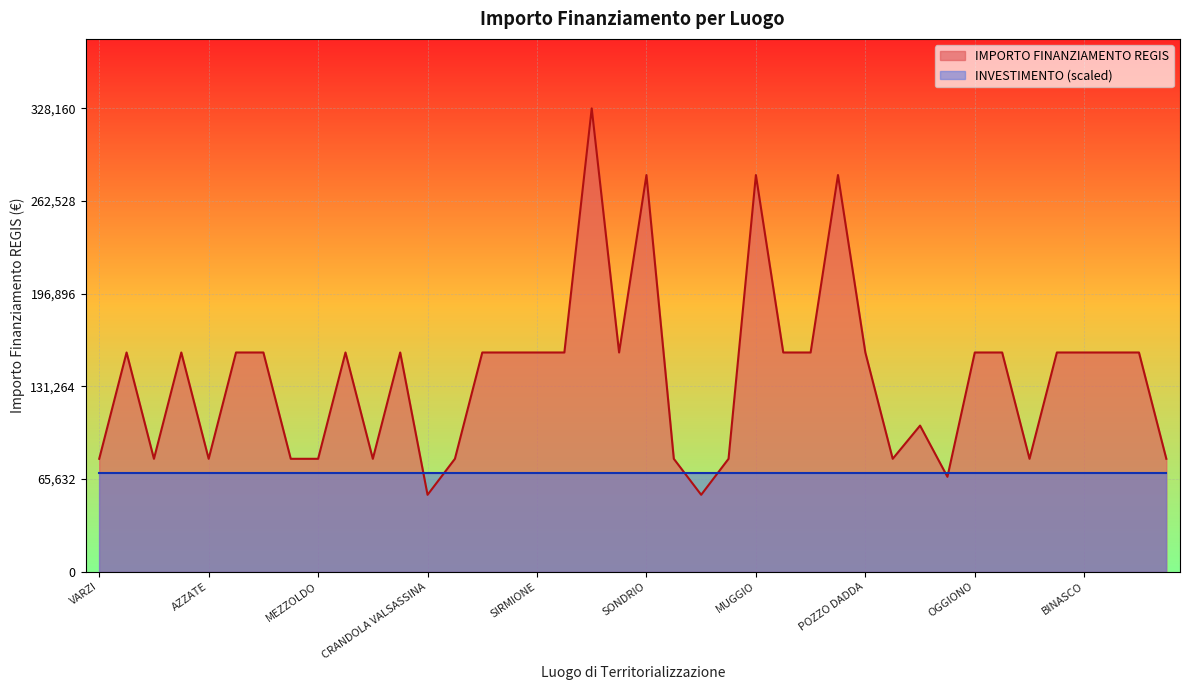

True or false: there are more than 0 points higher than both neighbors.

True